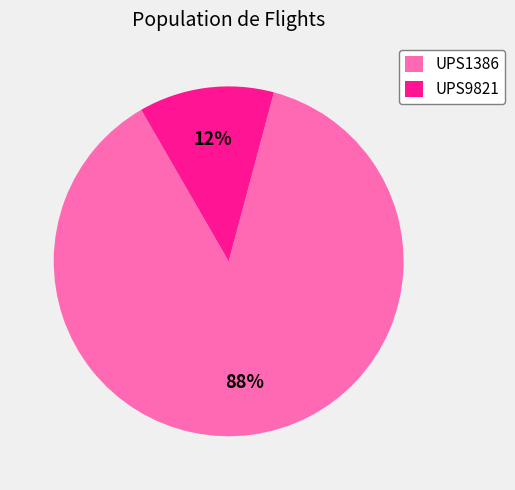

Combined, do UPS9821 and UPS1386 account for over 50%?

Yes